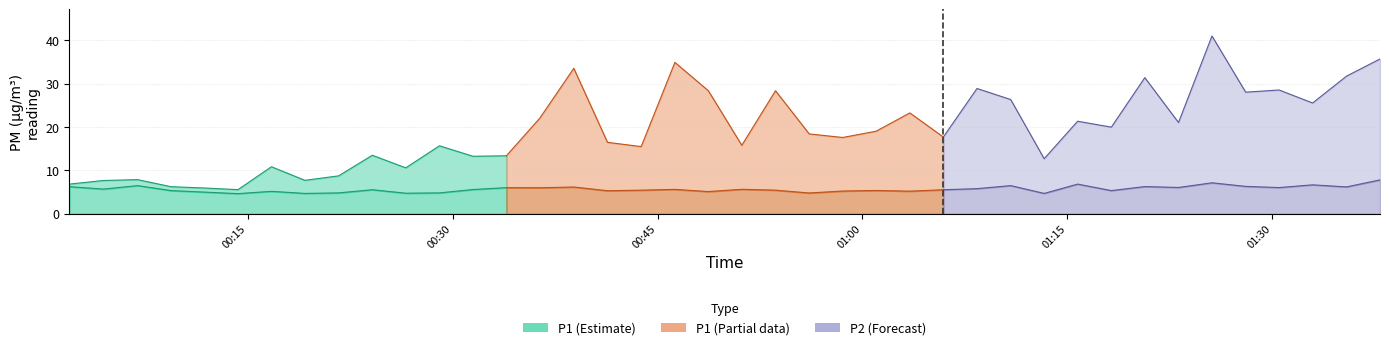

What is the value of the P2 point at the 4th from the left?

5.3